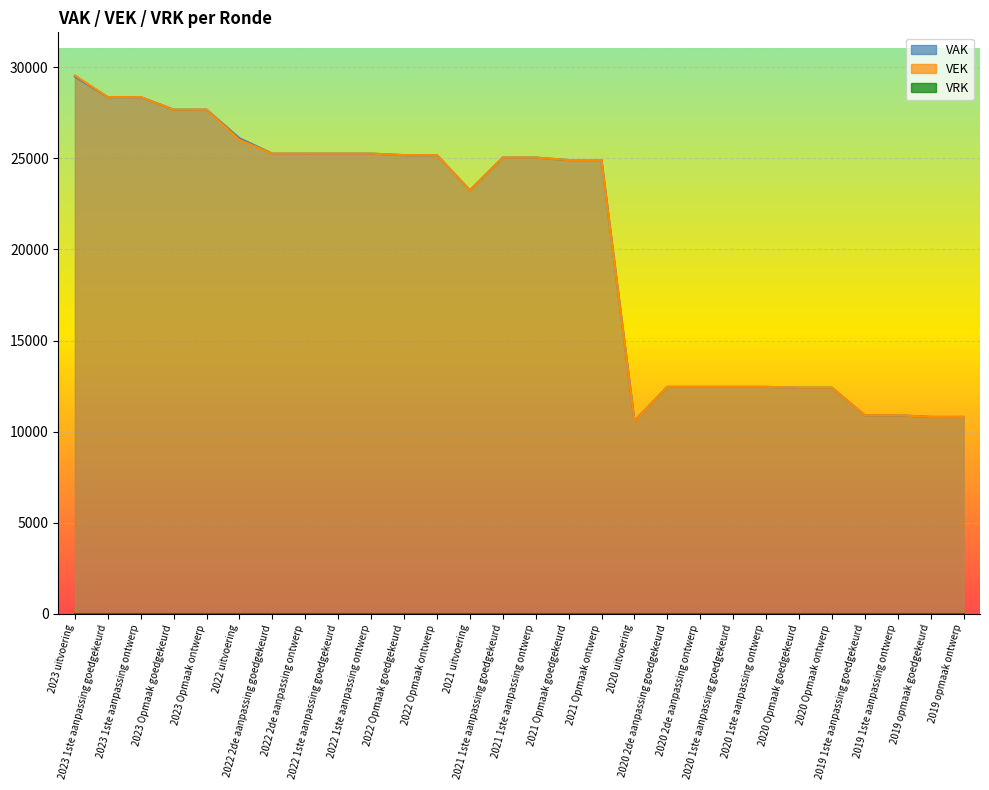

What is the value of the VAK point at the 22nd from the left?

12459